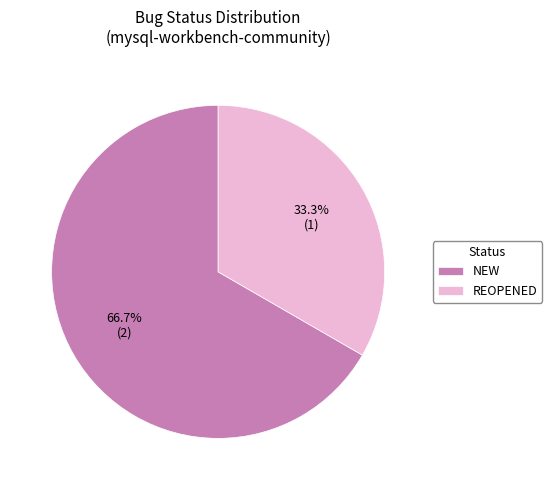

What percentage do NEW and REOPENED together represent?

100.0%